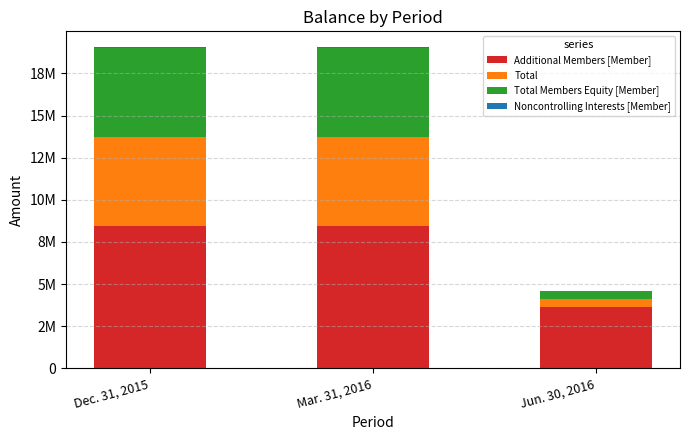

Are the bars grouped side by side (vs. stacked)?

No